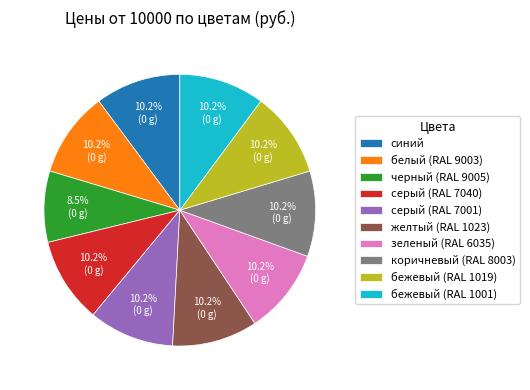

Combined, do синий and желтый (RAL 1023) account for over 50%?

No